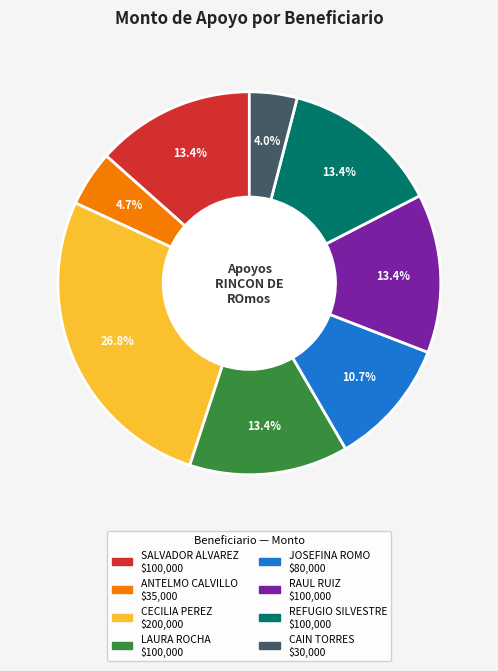

Between CECILIA PEREZ and LAURA ROCHA, which is larger?

CECILIA PEREZ